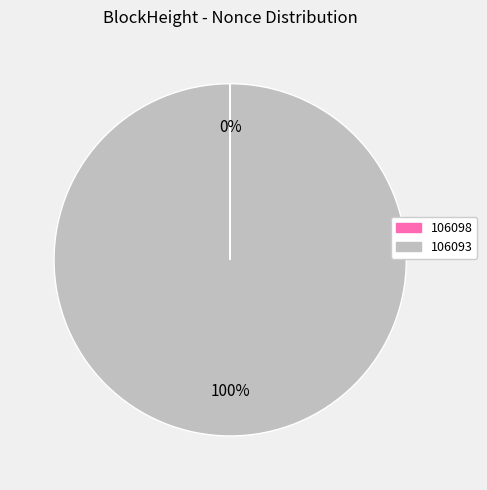

Which slice is the largest?

106093